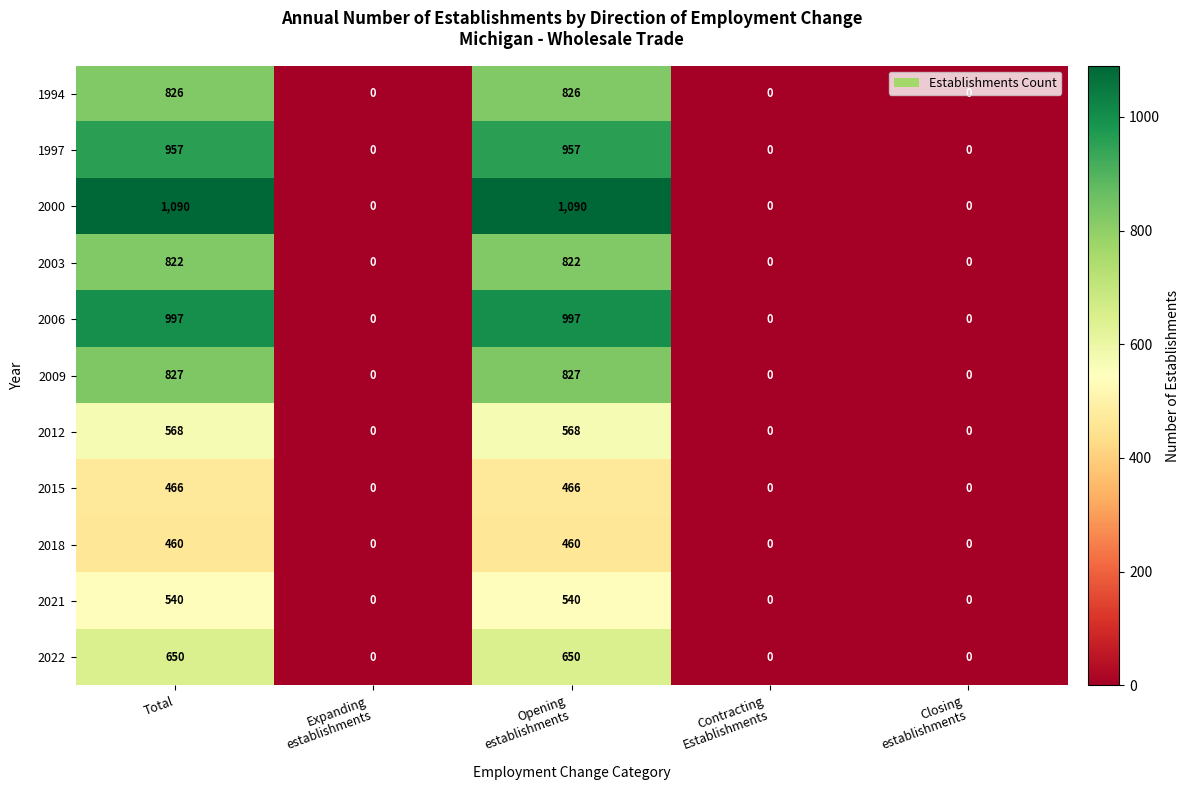

The value of 2012 at Total is 568. True or false?

True